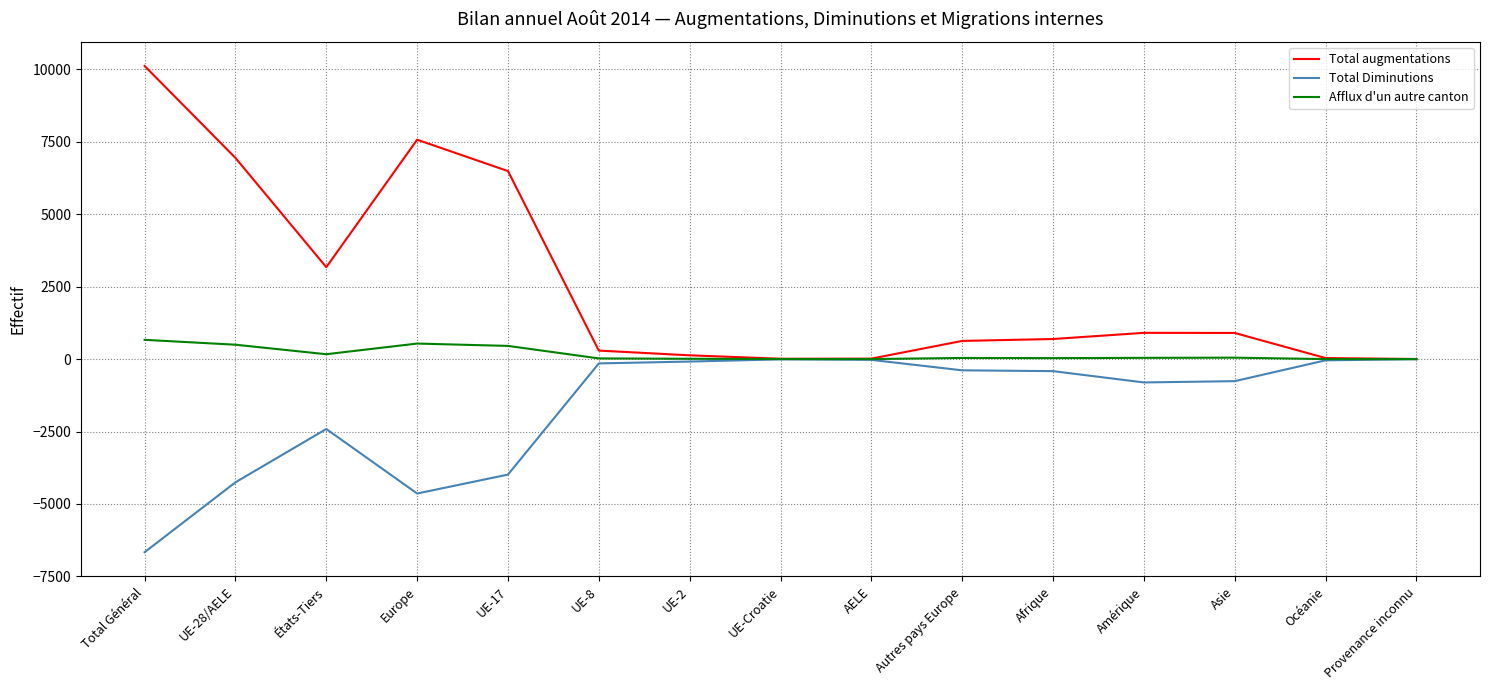

Count the number of categories in the chart.

15